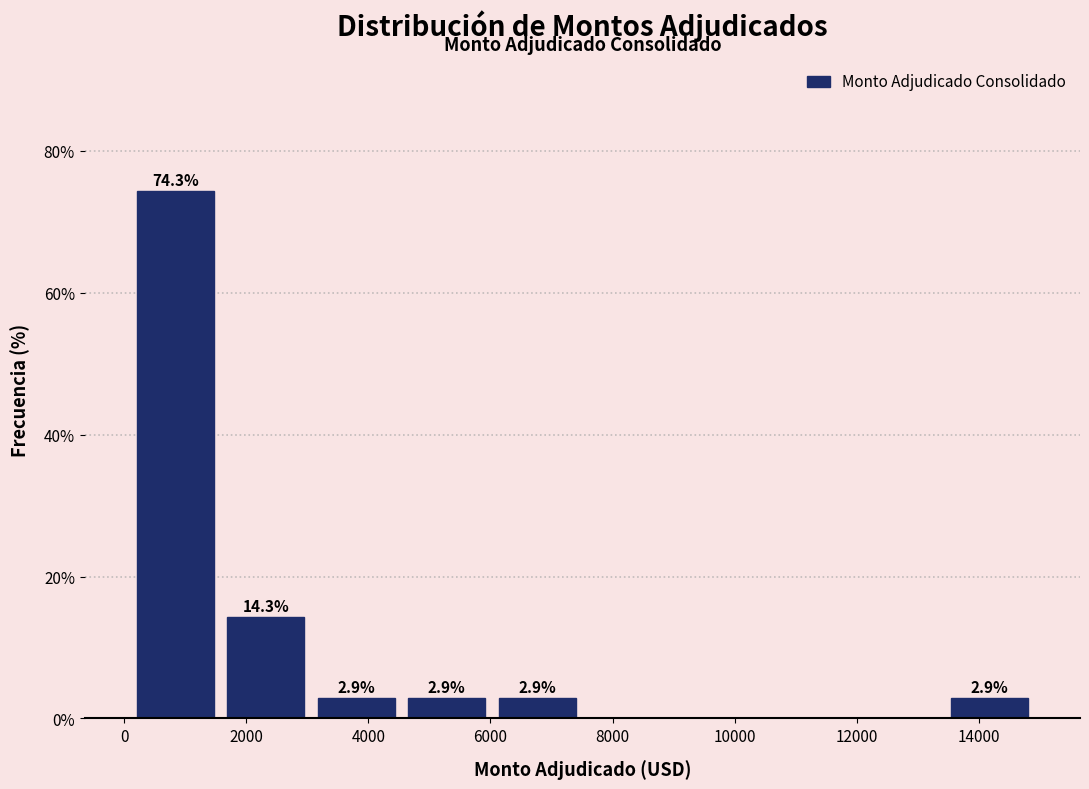

Which range on the x-axis has the tallest bar?

0 to 1600